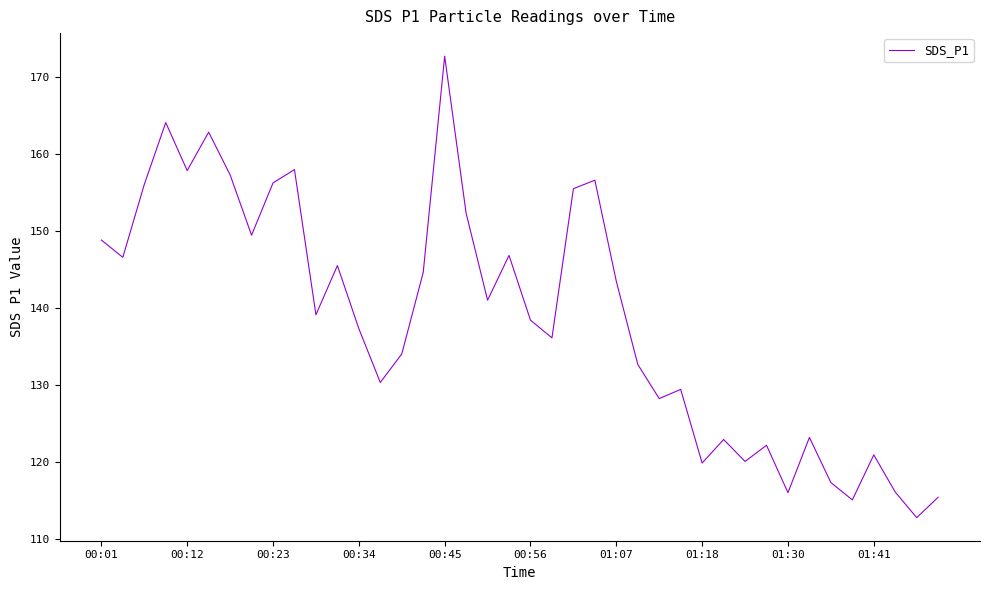

What is the difference between the maximum and minimum values?

60.0